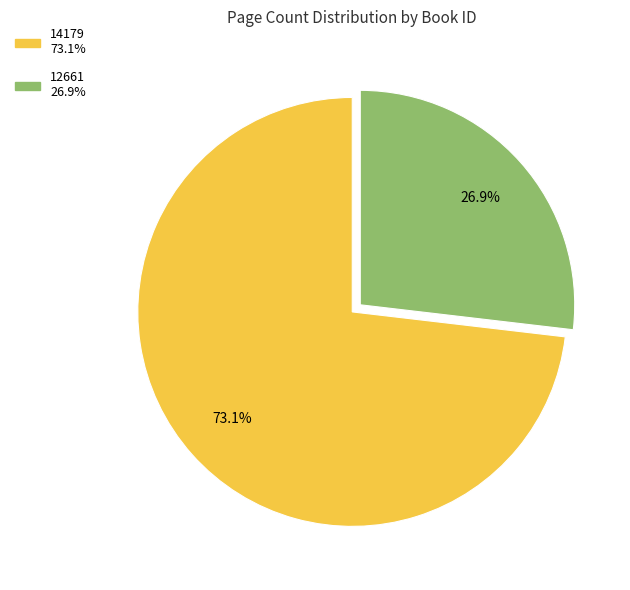

How many segments does this pie chart have?

2